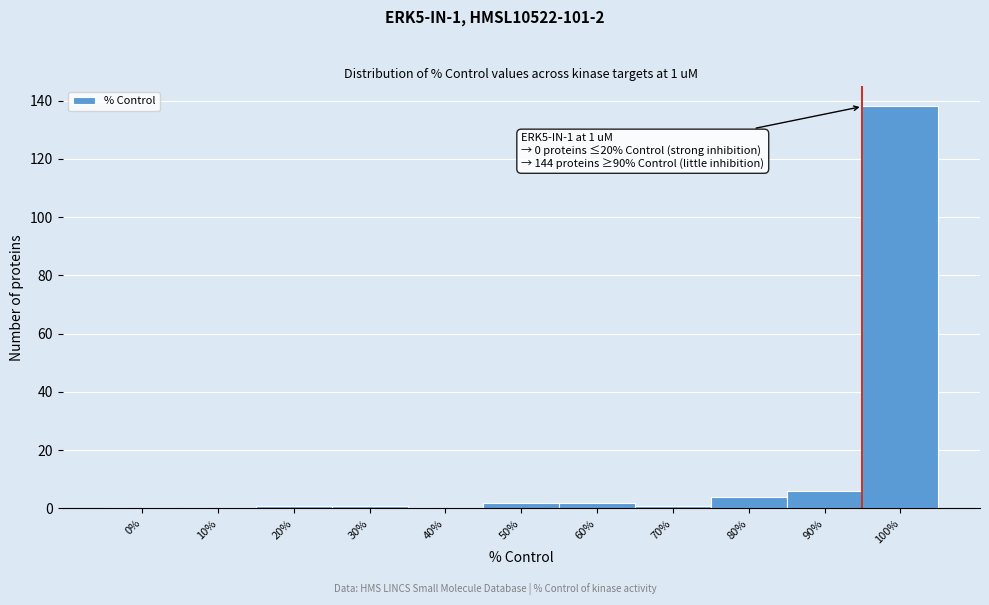

Reading left to right, transcribe all the data shown in this chart.

0%=0	10%=0	20%=1	30%=1	40%=0	50%=2	60%=2	70%=1	80%=4	90%=6	100%=138